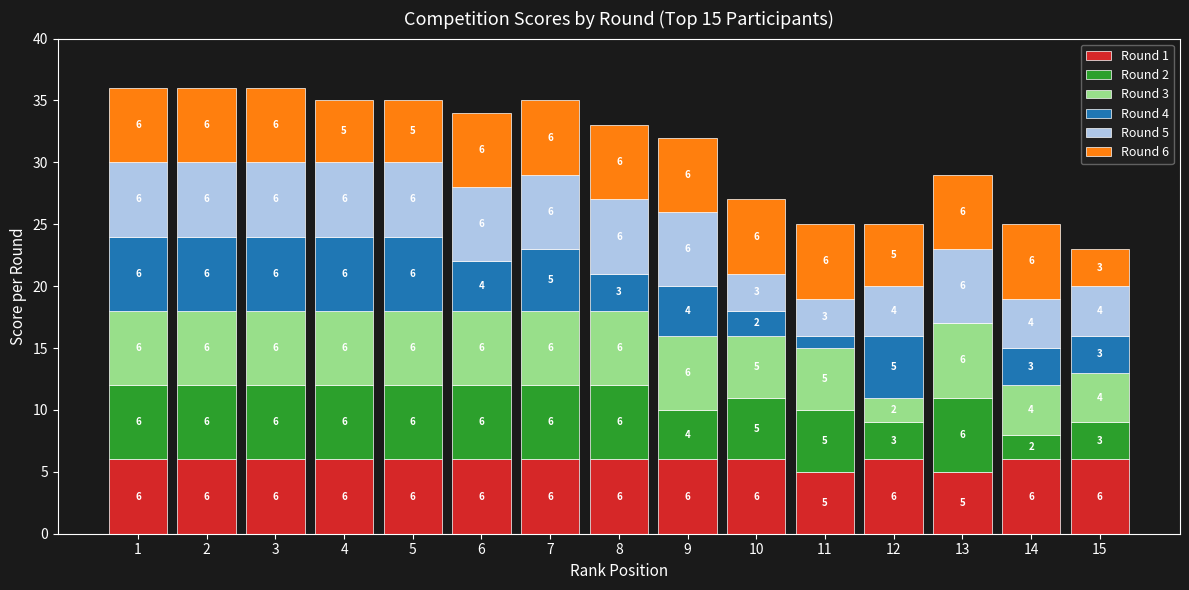

What is the highest value of the Round 1 series?

6